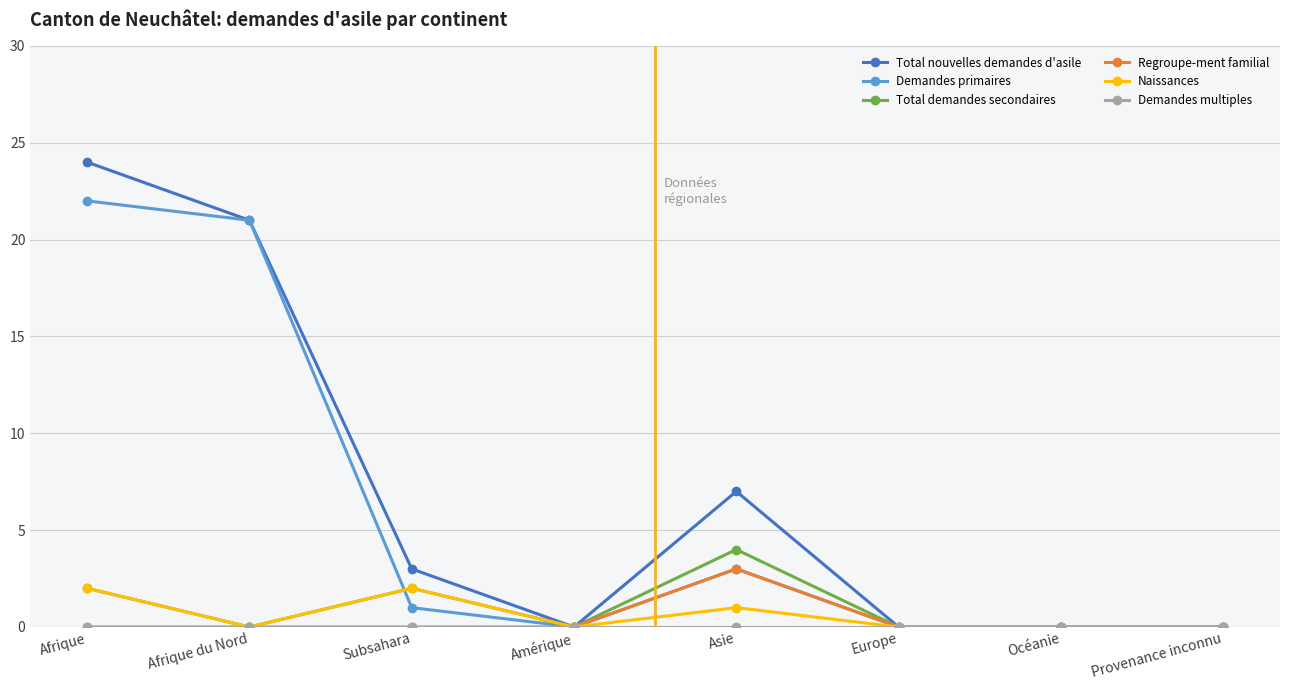

At which label is Demandes primaires closest to 11?

Asie